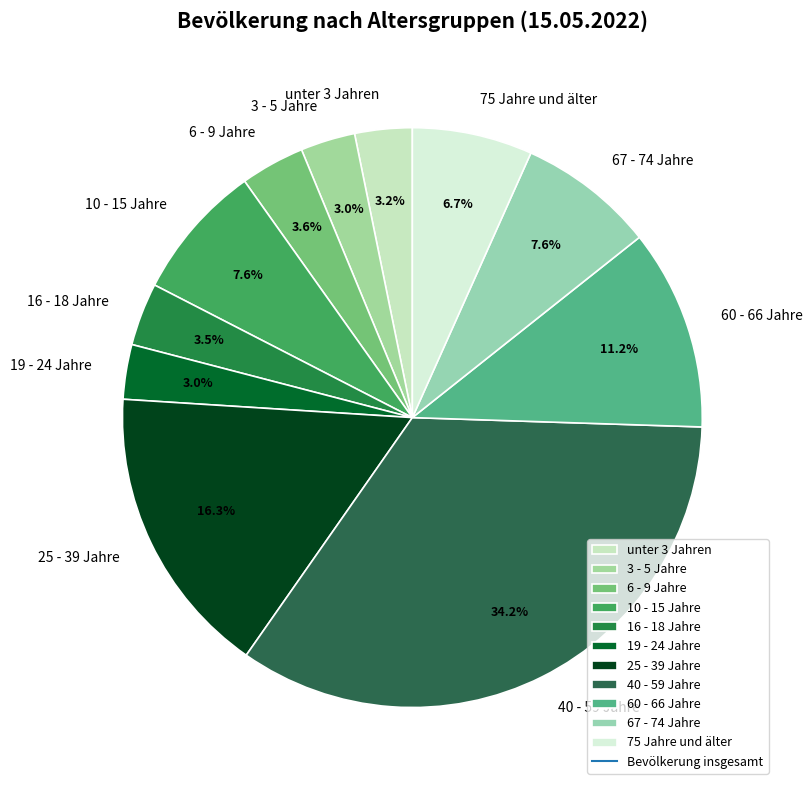

How many slices are in this pie chart?

11